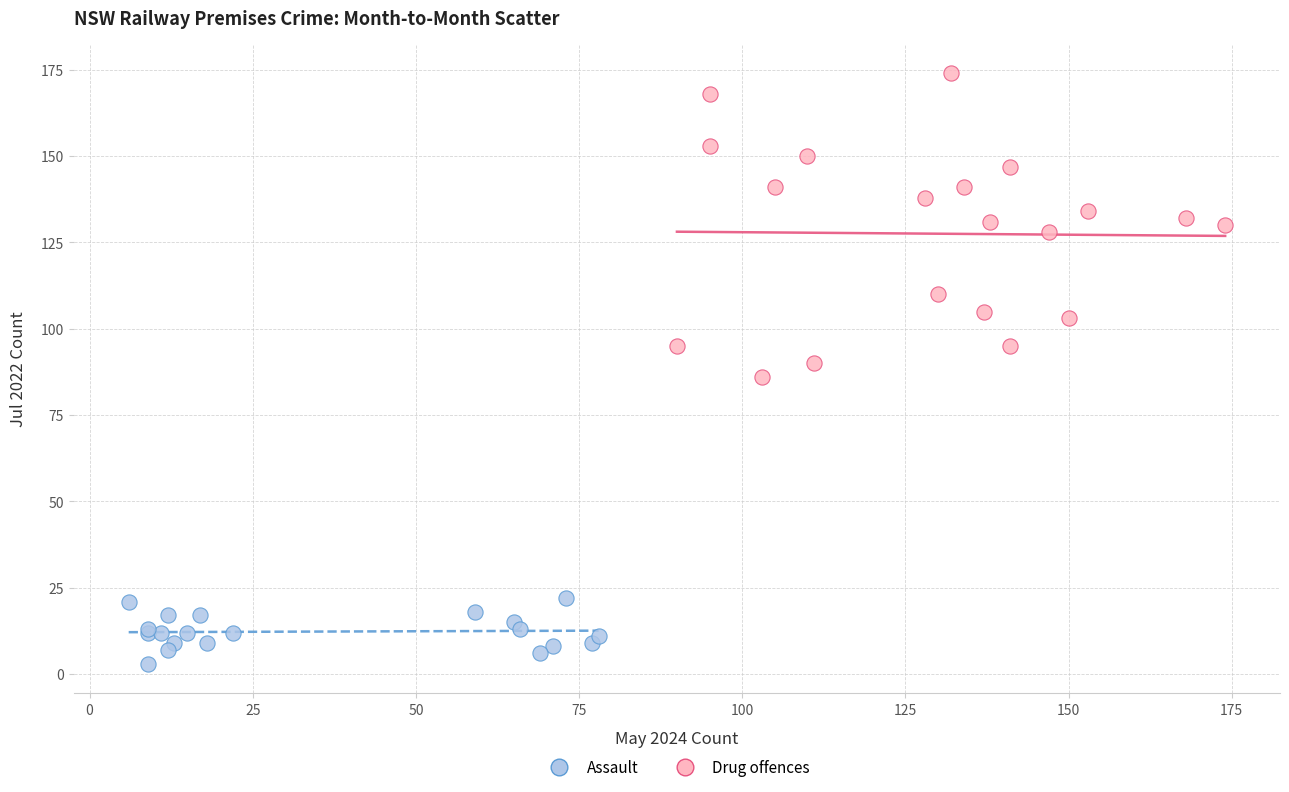

What are all the series names shown in the legend?

Assault, Drug offences